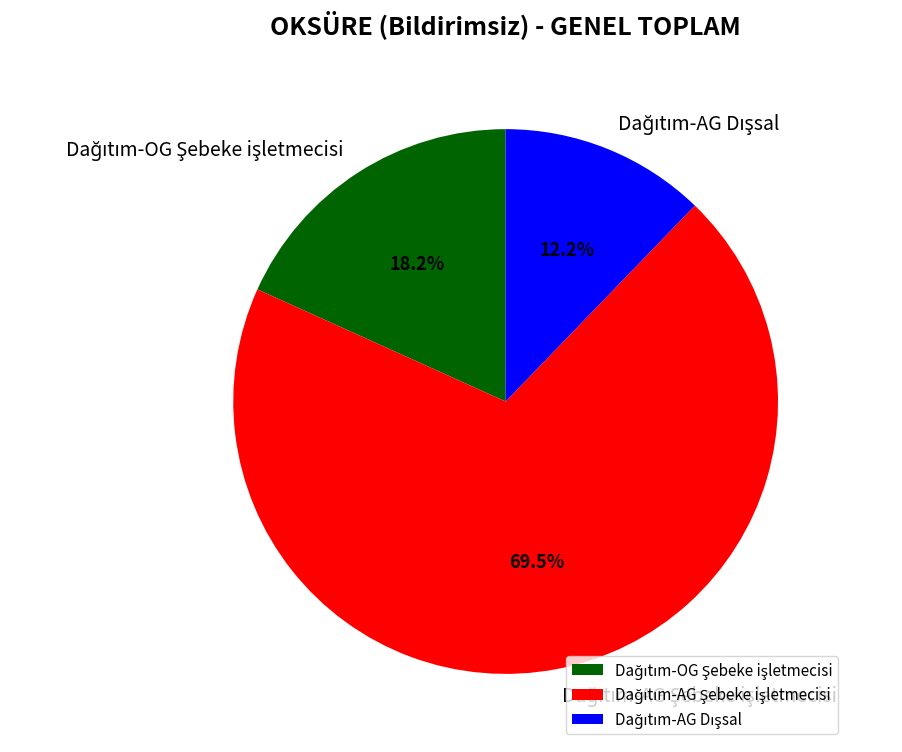

Is there a majority slice in this chart?

Yes